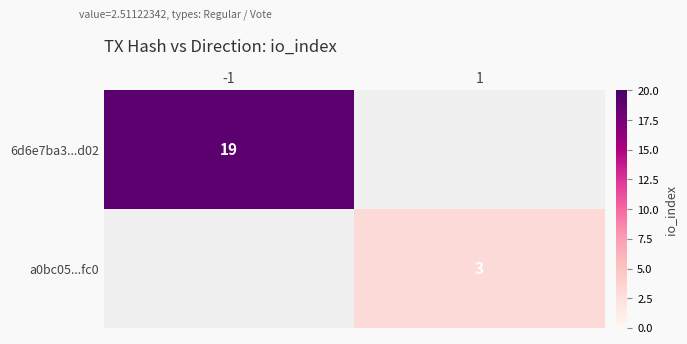

Is it true that 6d6e7ba3...d02 equals 19 at -1?

True